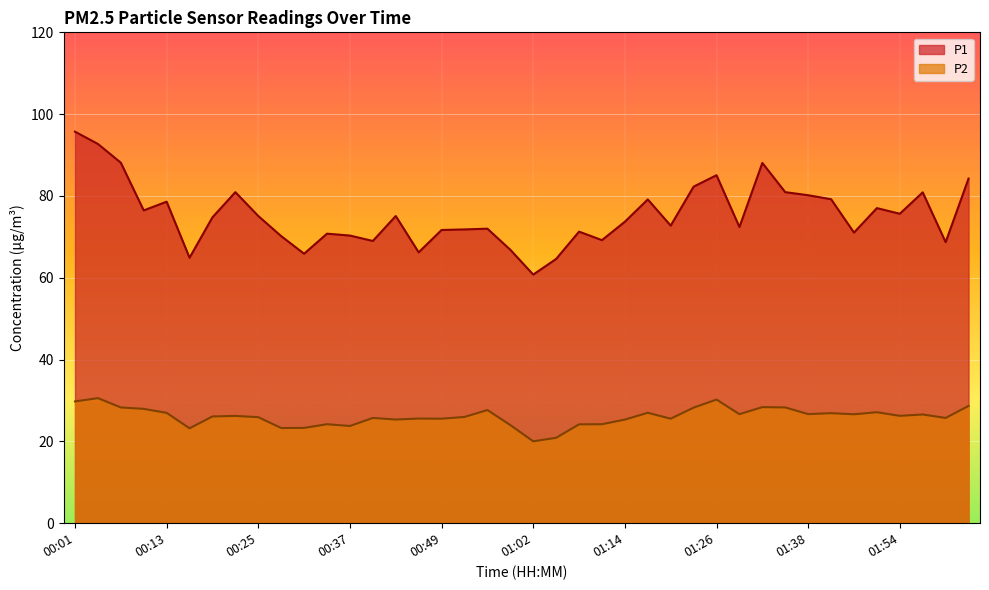

Is the value of P2 at 00:28 greater than the value of P1 at 00:22?

No